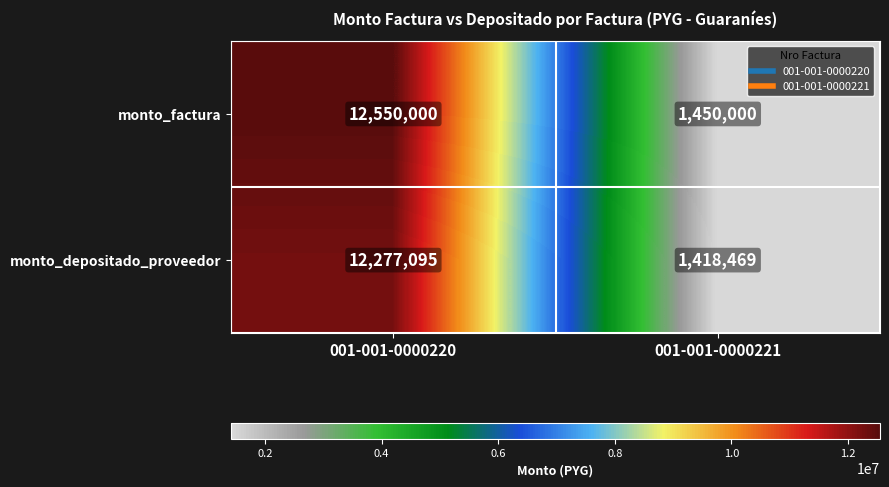

What is the difference between the maximum and minimum values in the monto_factura series?

11100000